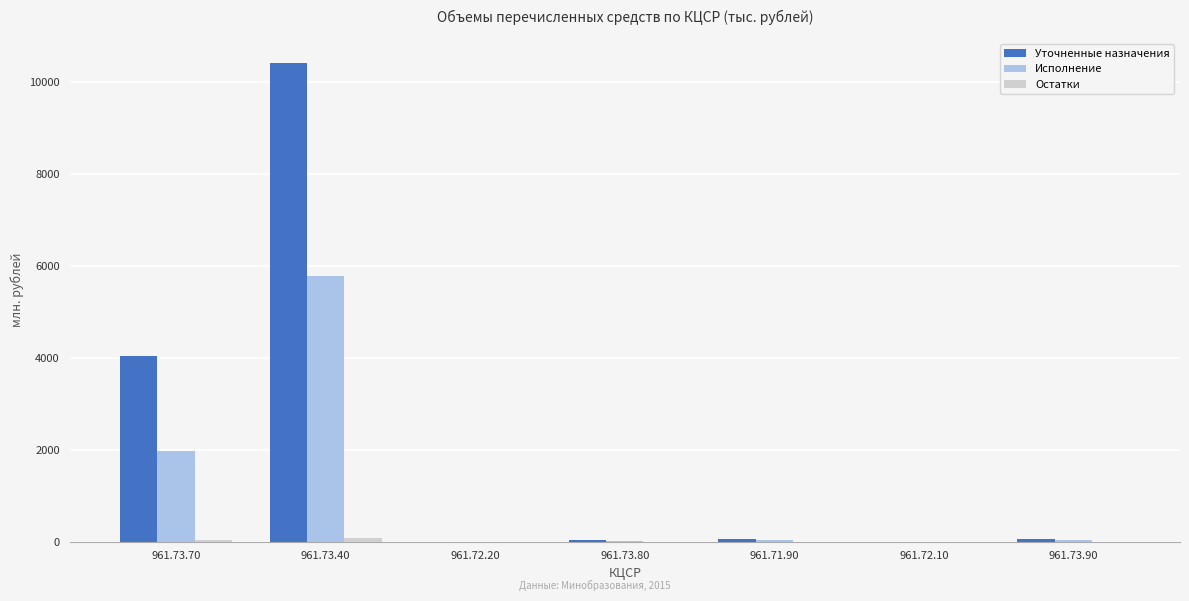

Which series has the largest total across all categories?

Уточненные назначения